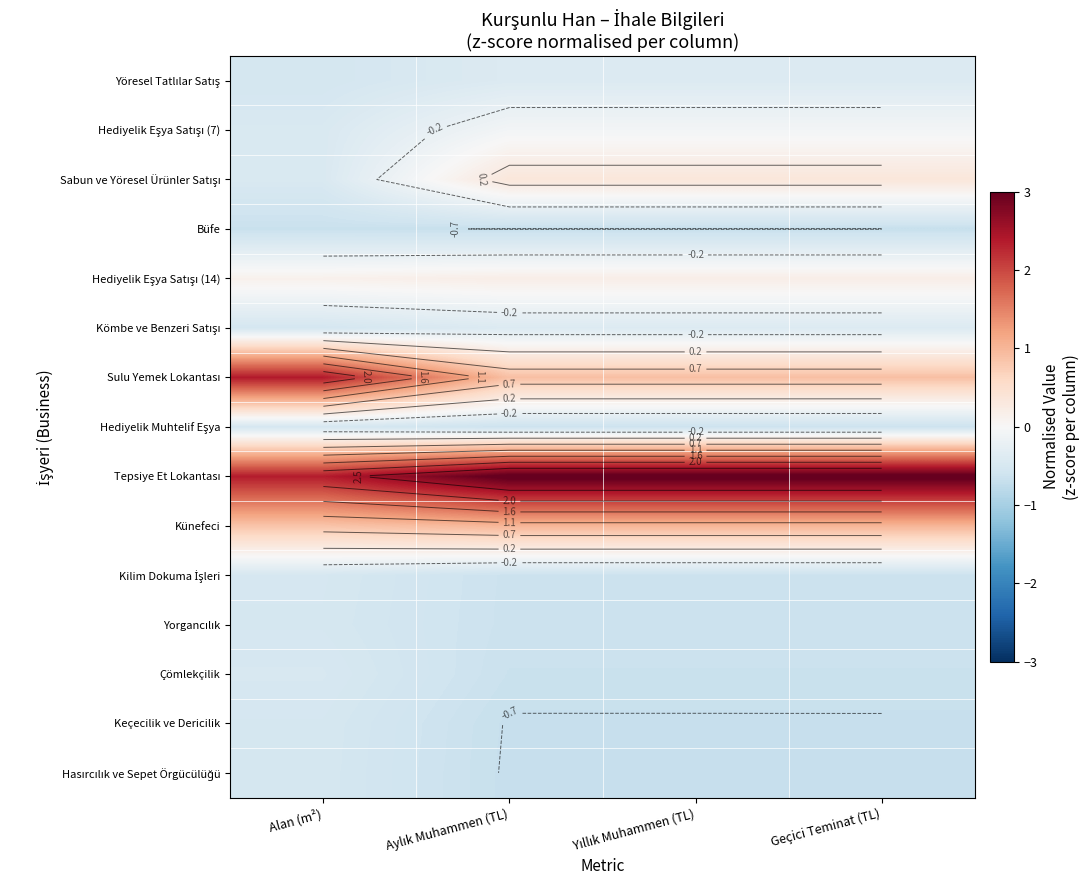

Which category has the highest value across all series?

Aylık Muhammen (TL)